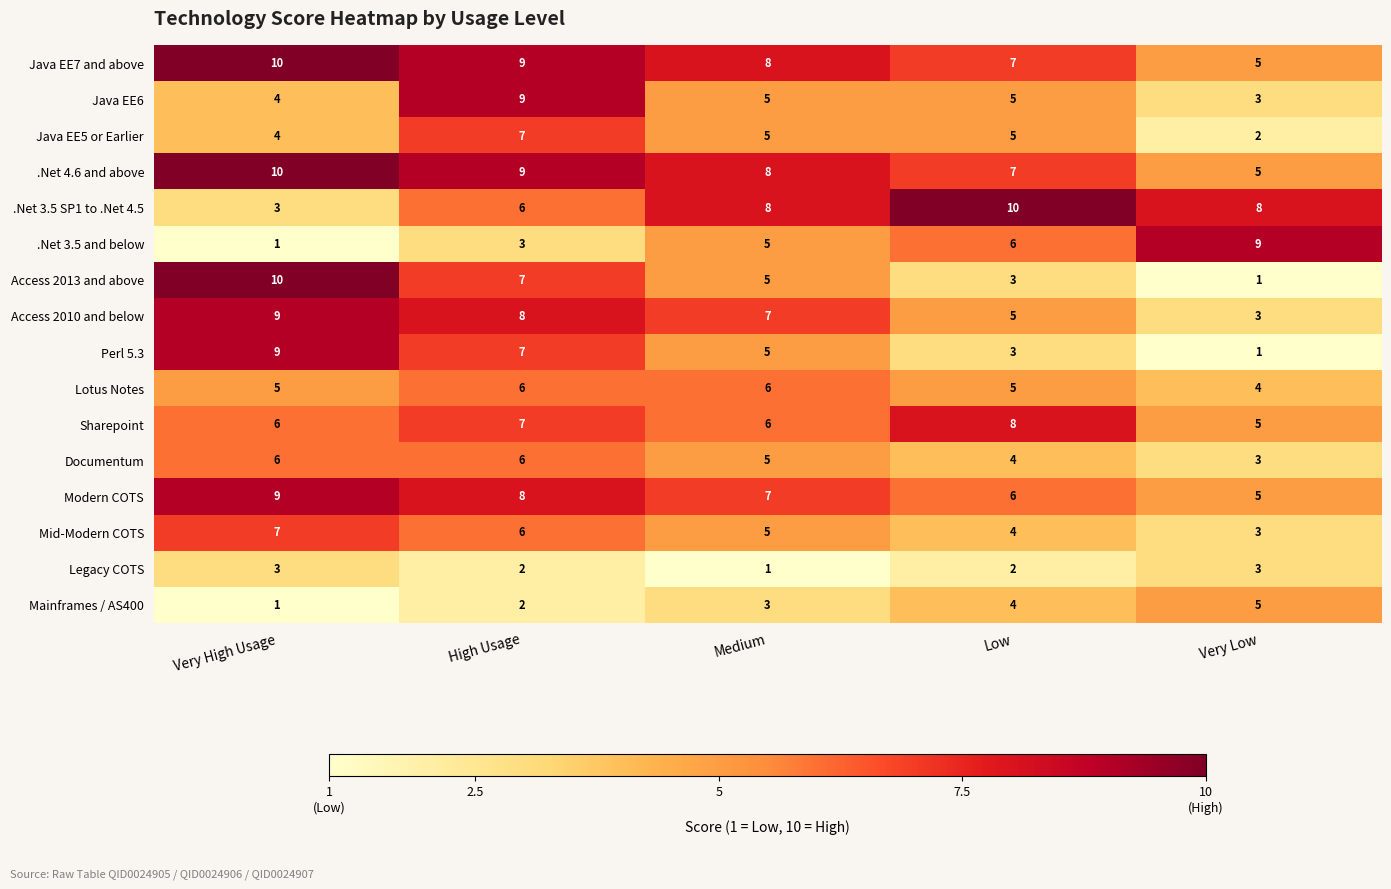

What is the approximate value of Java EE7 and above at Very High Usage?

10